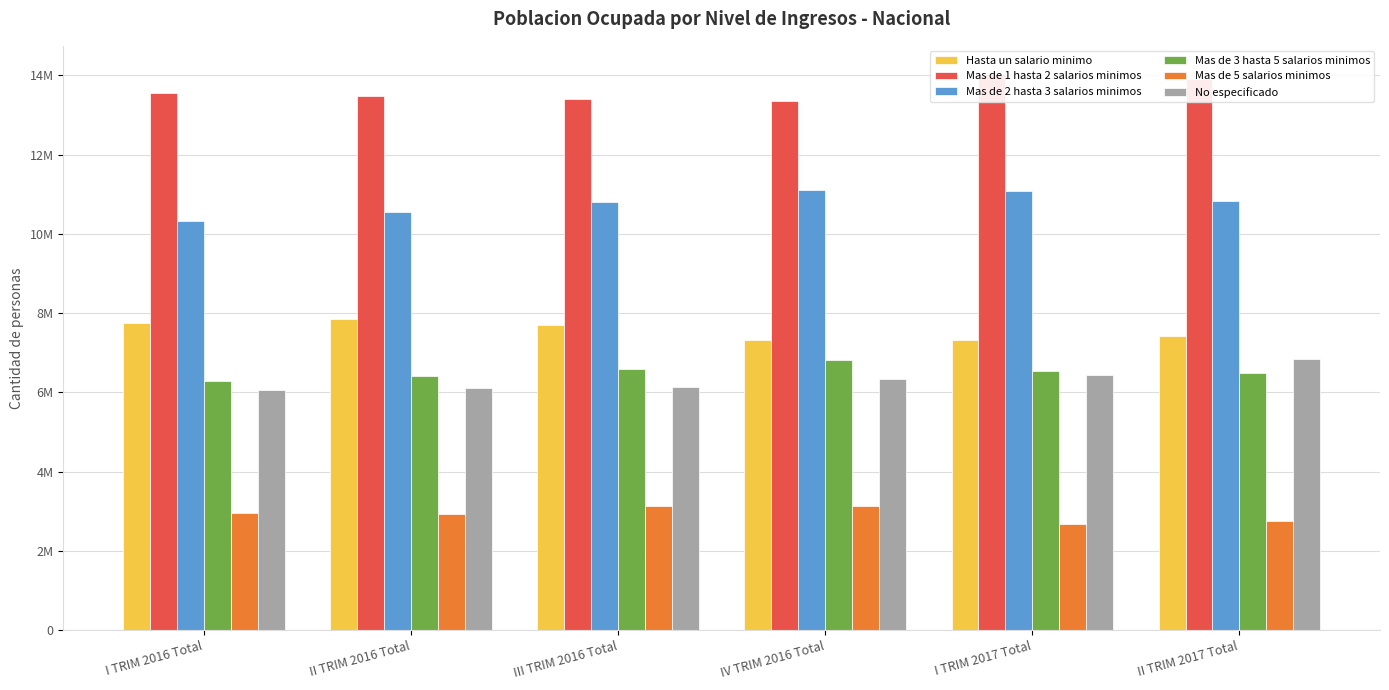

What value does the No especificado series have at I TRIM 2016 Total?

6063424